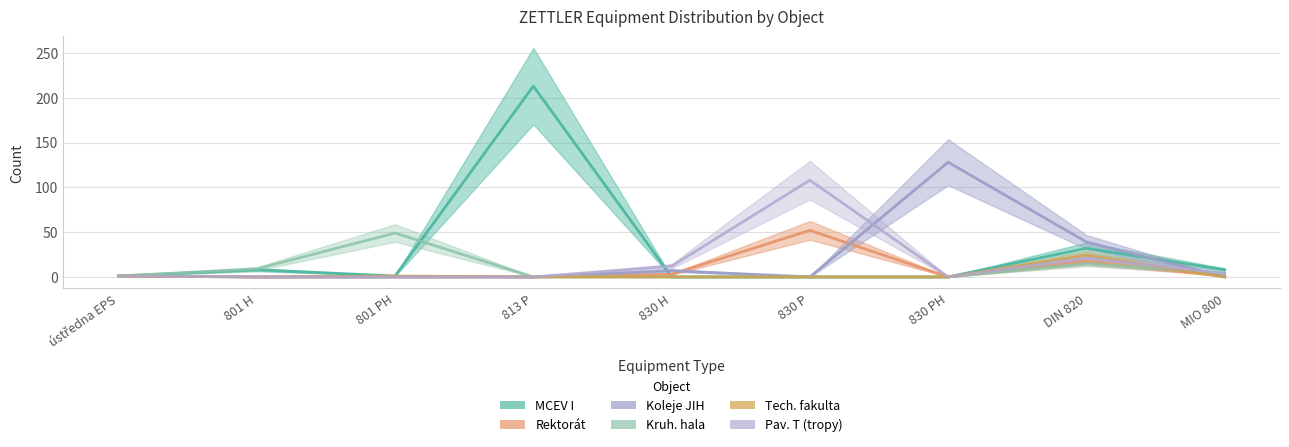

Rank the series by their maximum value, from highest to lowest.

MCEV I, Koleje JIH, Pav. T (tropy), Rektorát, Kruh. hala, Tech. fakulta